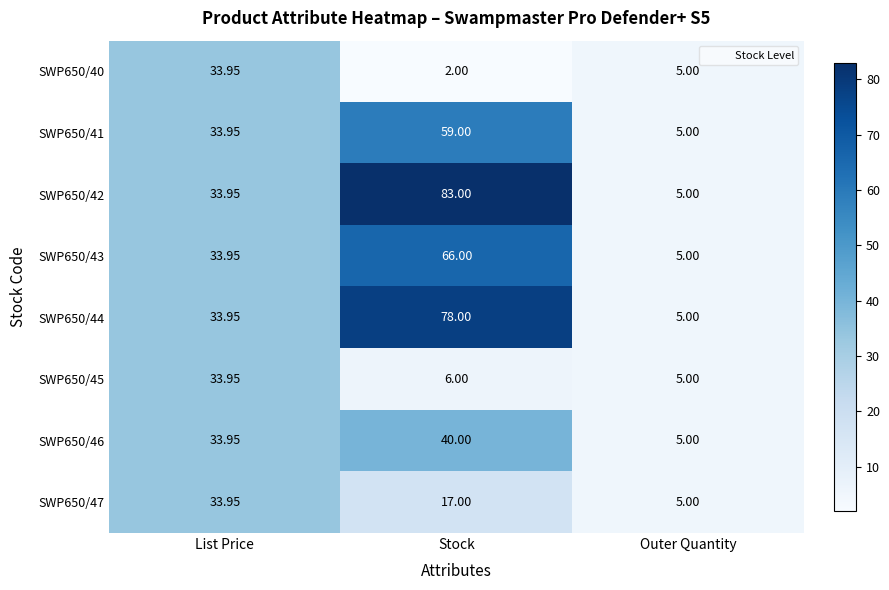

What is the maximum value shown in the chart?

83.0